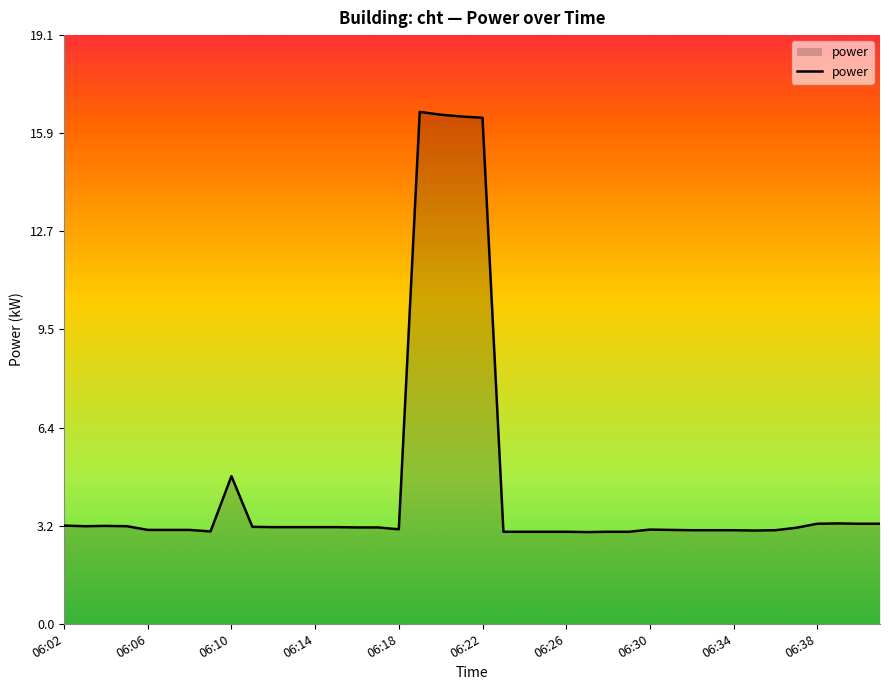

What is the greatest value displayed?

16.6